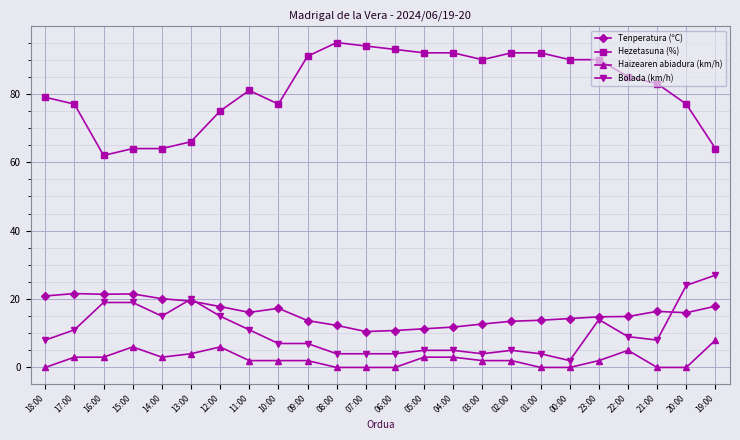

What is the difference between the highest and lowest values at 19:00?

56.0